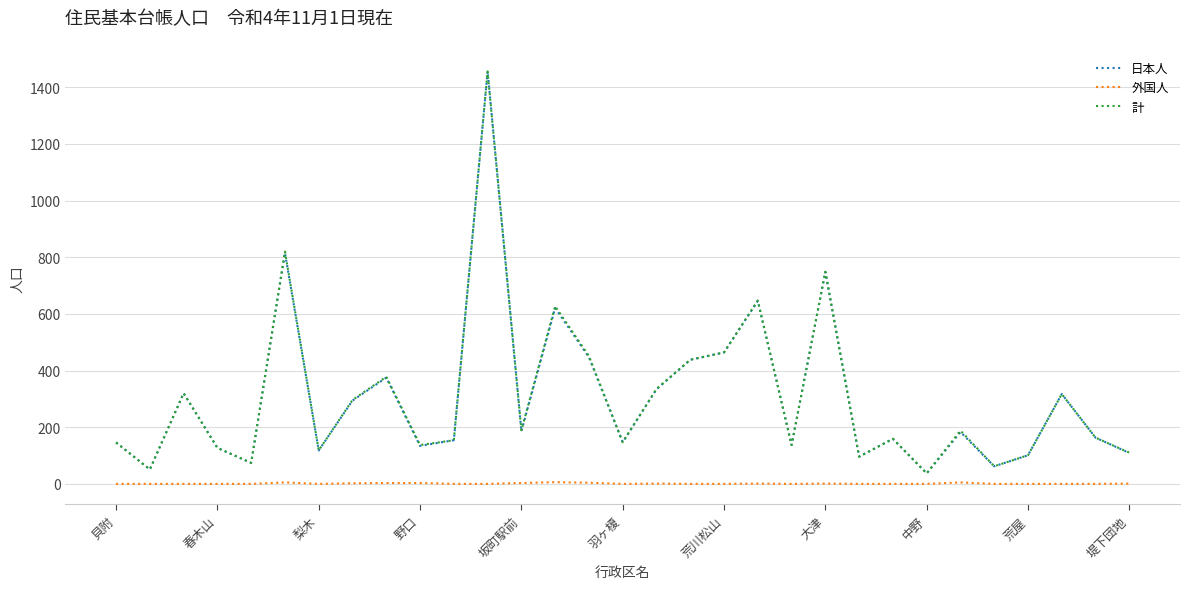

True or false: 外国人 and 日本人 cross at least once.

False